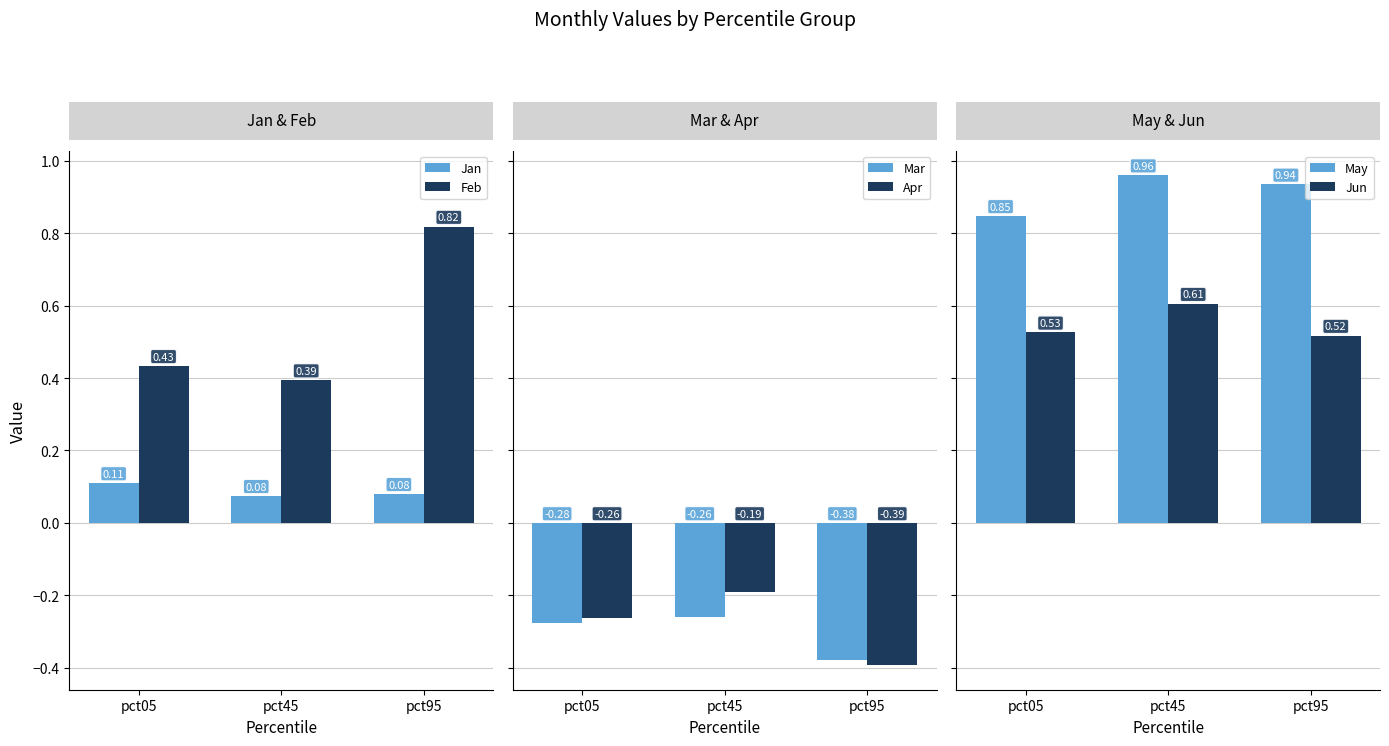

What is the difference between the maximum and second lowest values in the Feb series?

0.4